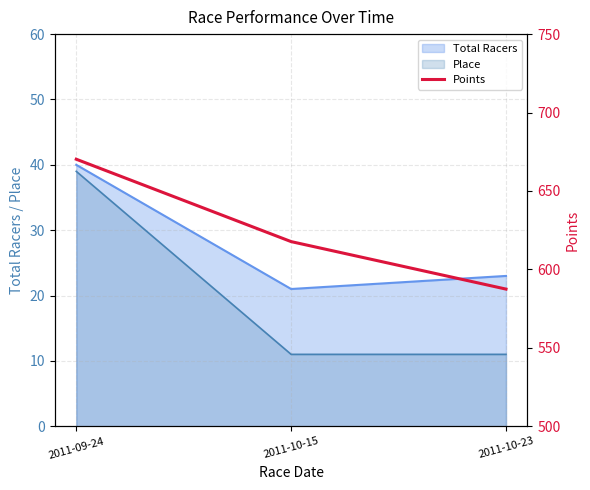

How many lines are shown in the chart?

1